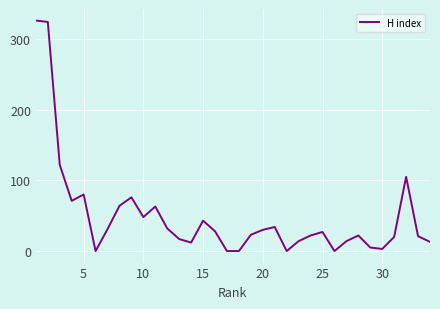

What is the average value?

50